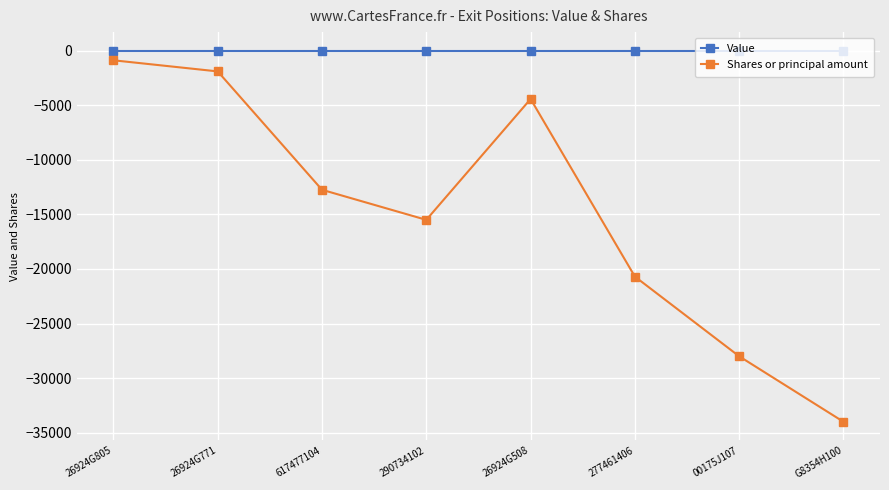

Rank the categories by Shares or principal amount value from lowest to highest.

G8354H100, 00175J107, 277461406, 290734102, 617477104, 26924G508, 26924G771, 26924G805